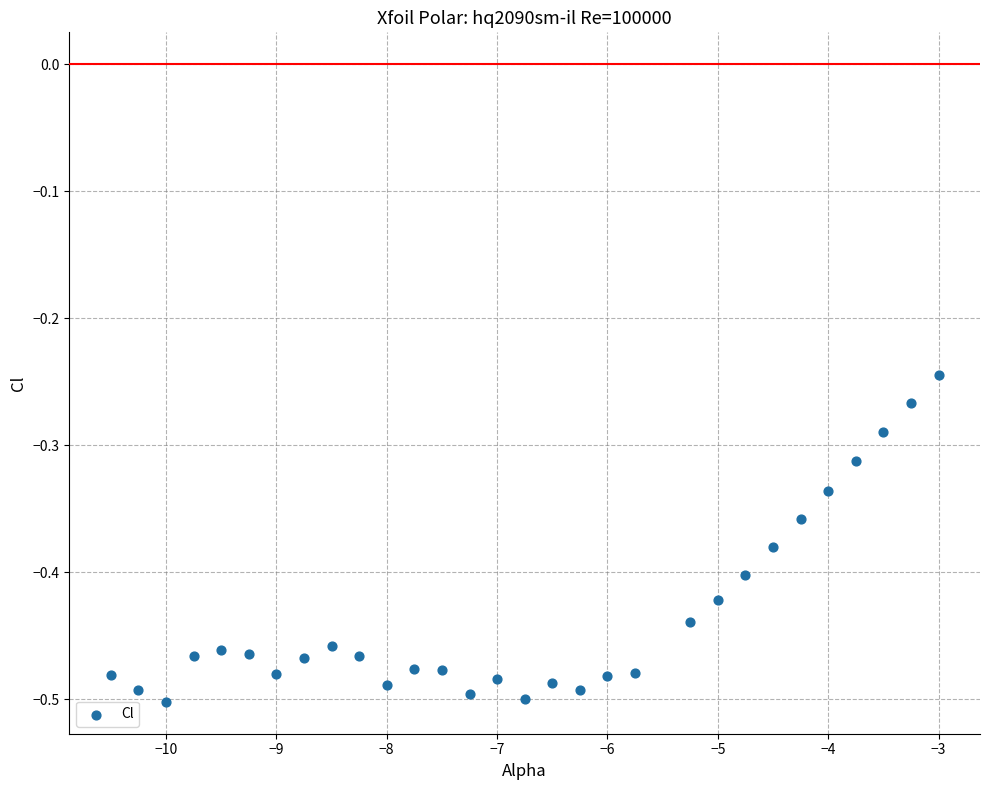

What is the range of Y values (max minus min)?

0.3